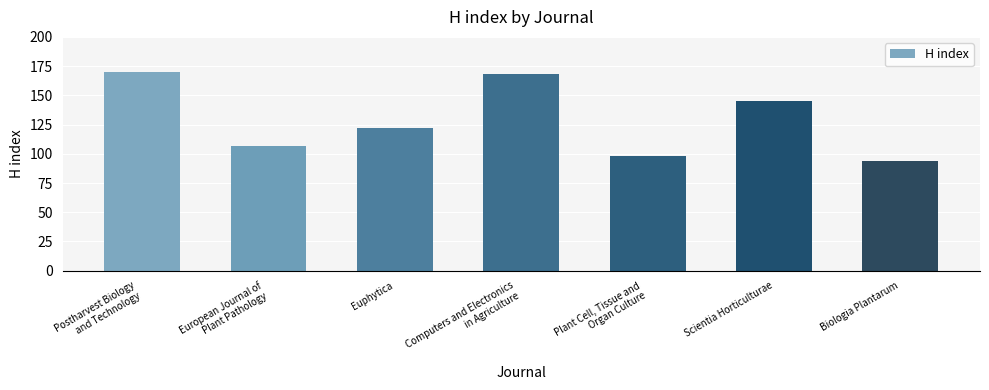

What is the ratio of the value at Postharvest Biology
and Technology to the value at Biologia Plantarum?

1.8